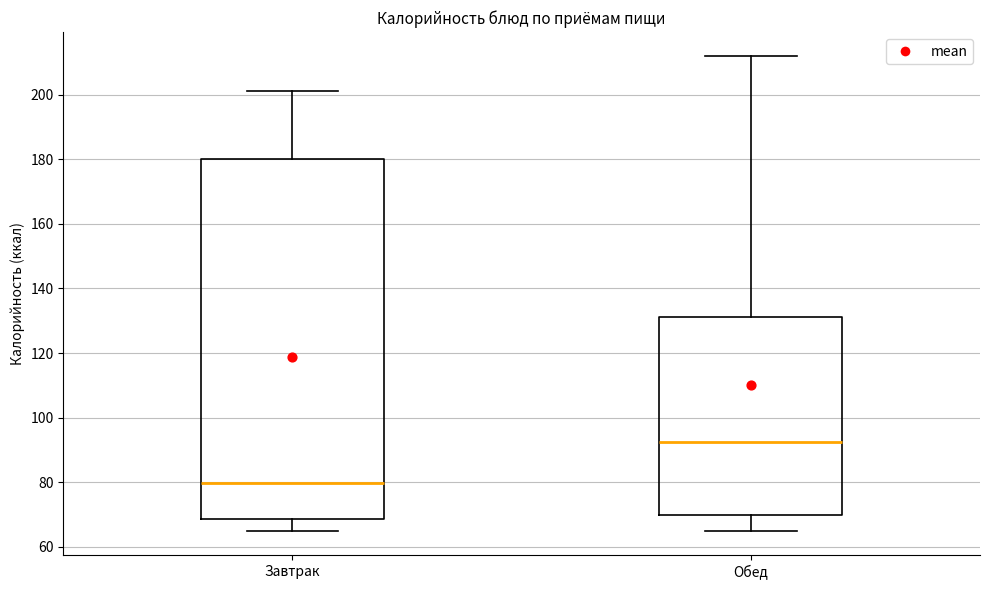

Which box's median line is the lowest?

Завтрак